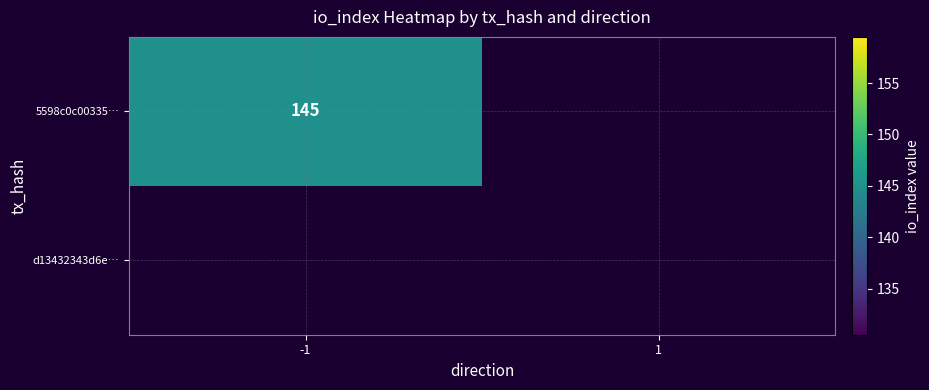

How many series are shown in this chart?

2